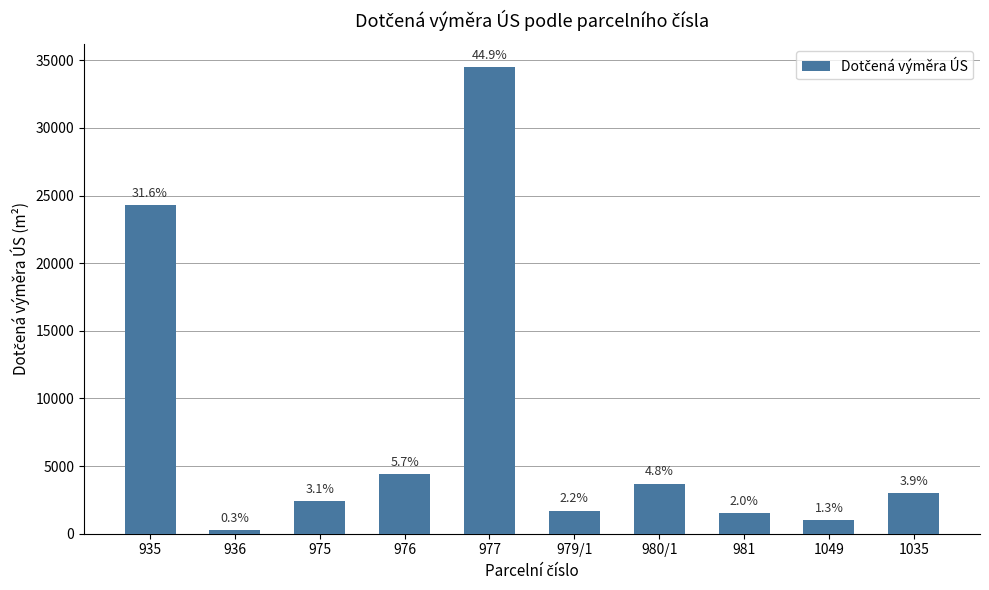

Are the bars horizontal?

No